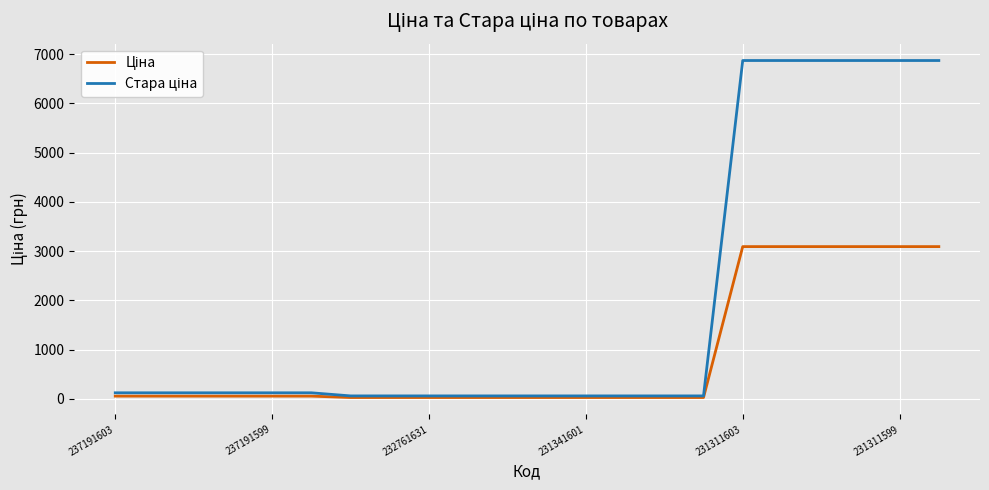

What is the maximum value shown in the chart?

6869.4